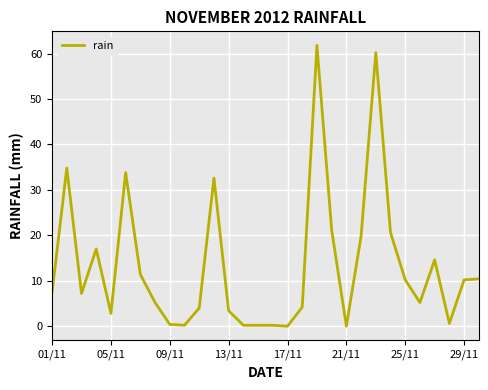

Does the chart display data point markers on the line(s)?

No